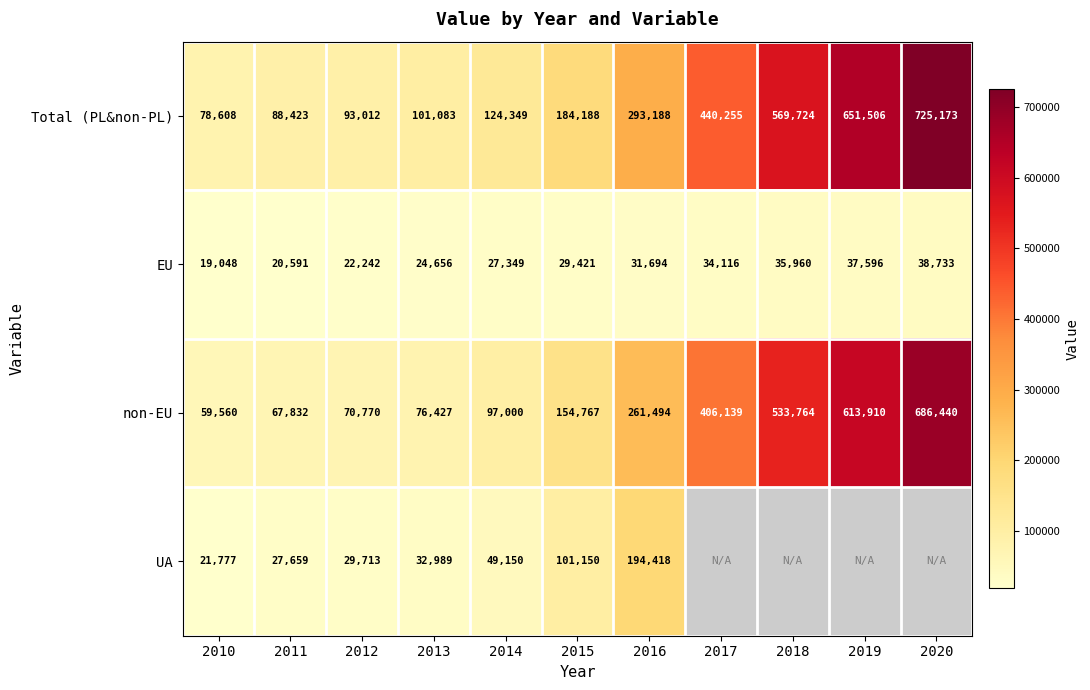

Rank the series at 2016 from highest to lowest value.

Total (PL&non-PL), non-EU, UA, EU